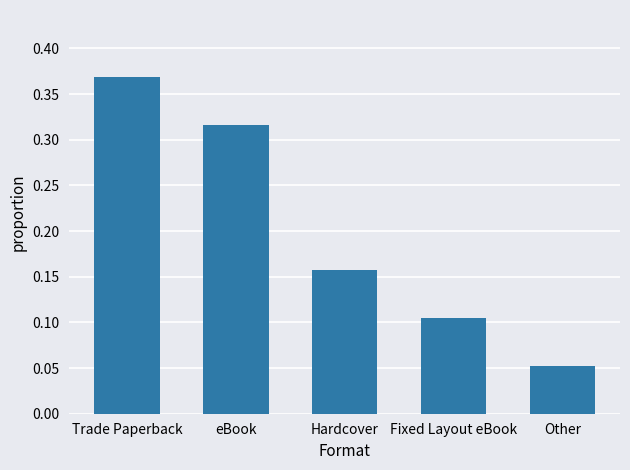

What is the sum of all values?

1.0